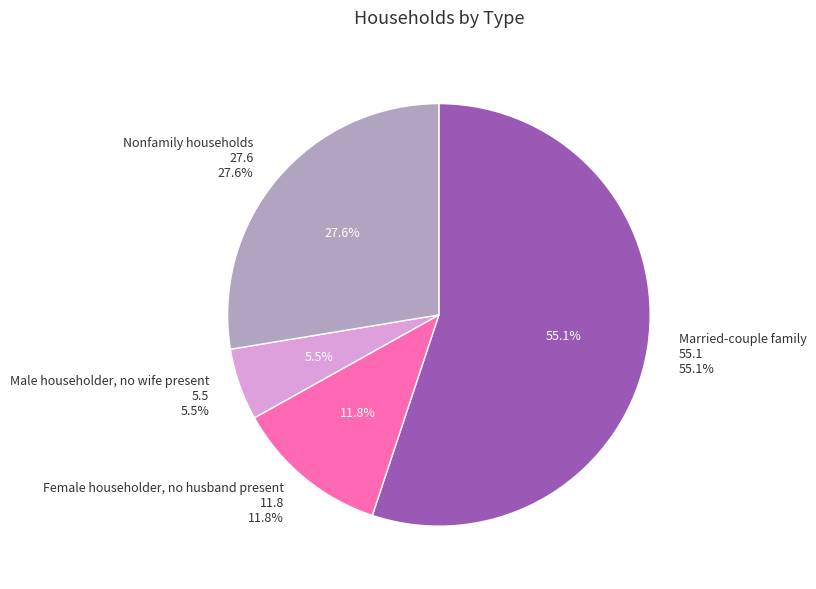

Count the number of slices in the pie.

4